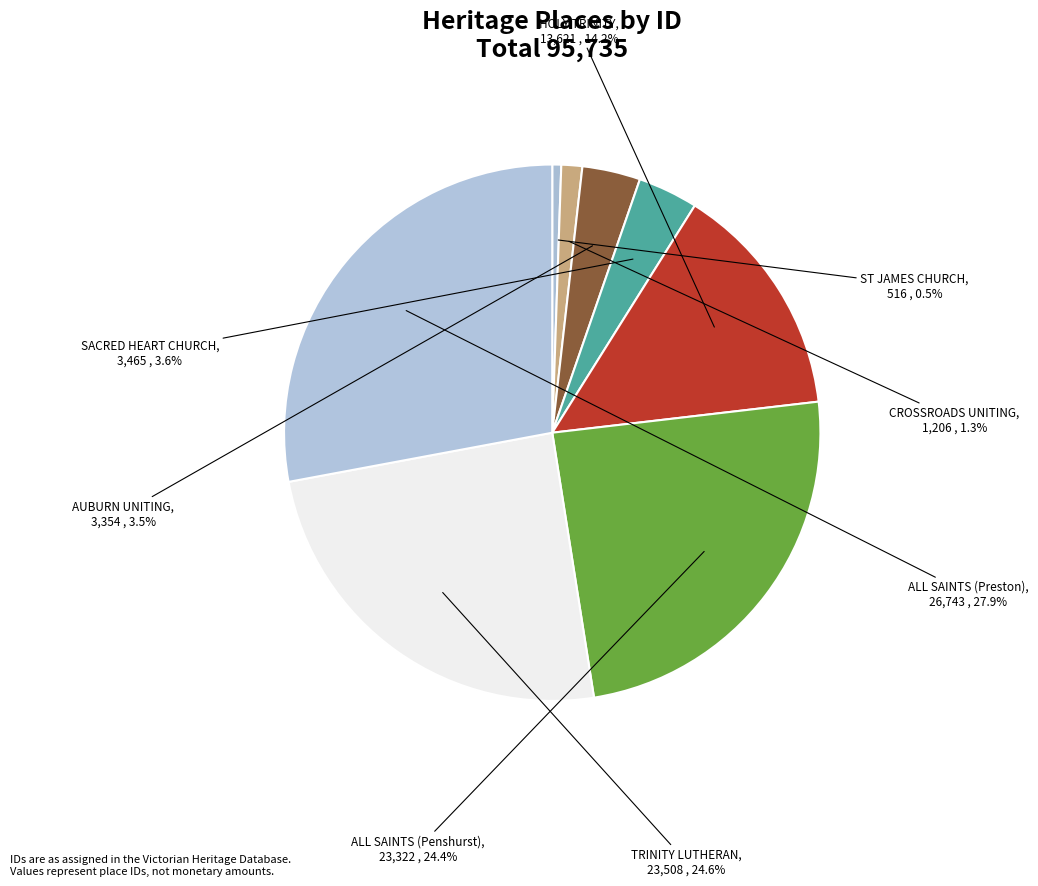

Is there any slice that represents more than half of the pie?

No